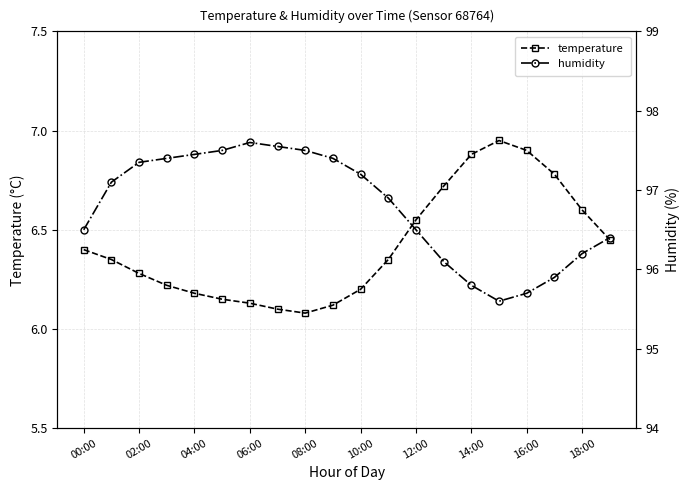

How many lines are shown in the chart?

2